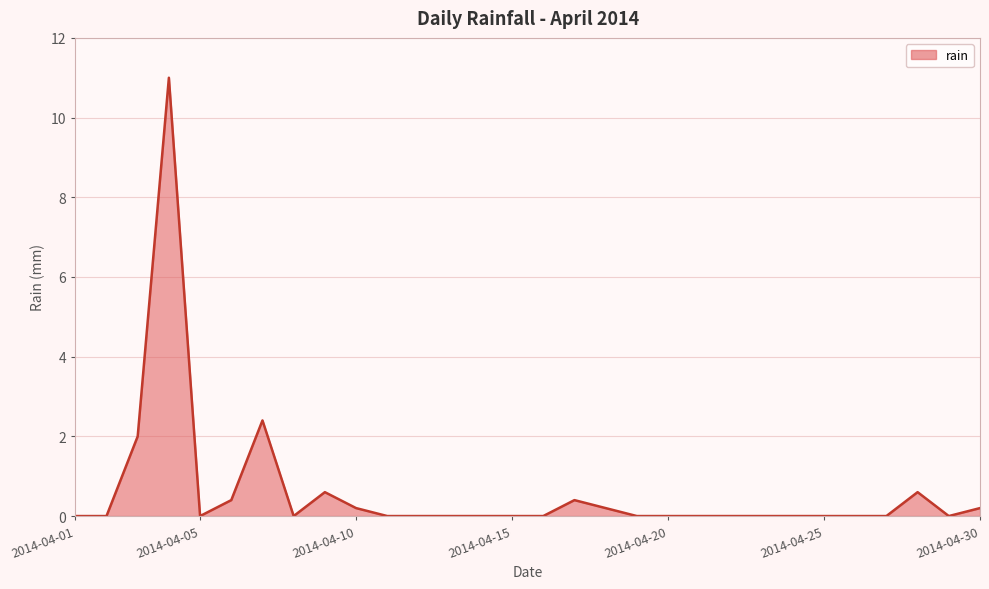

How many lines are shown in the chart?

1